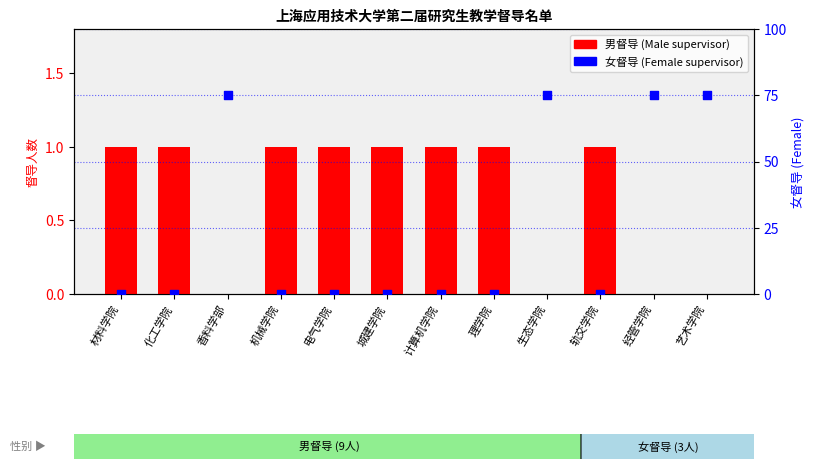

Between 电气学院 and 艺术学院, which is larger?

电气学院